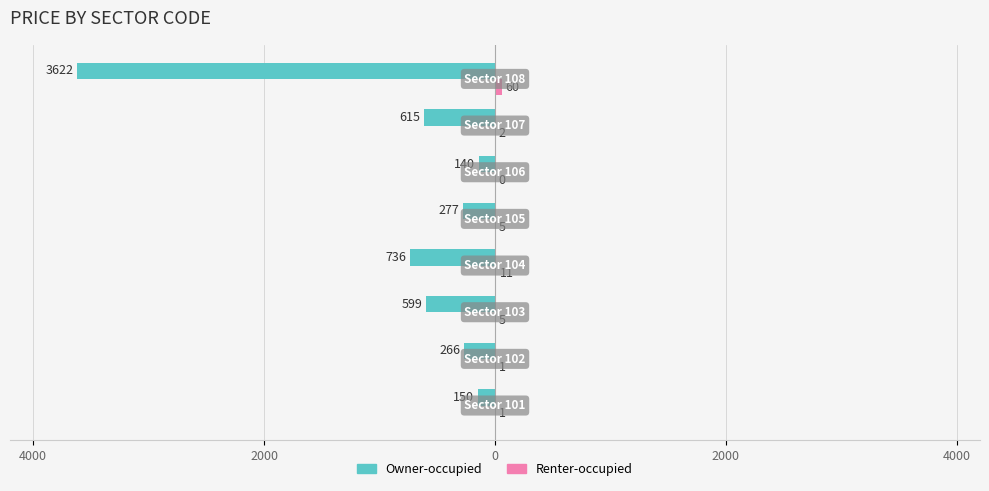

How many bars are there in total?

16